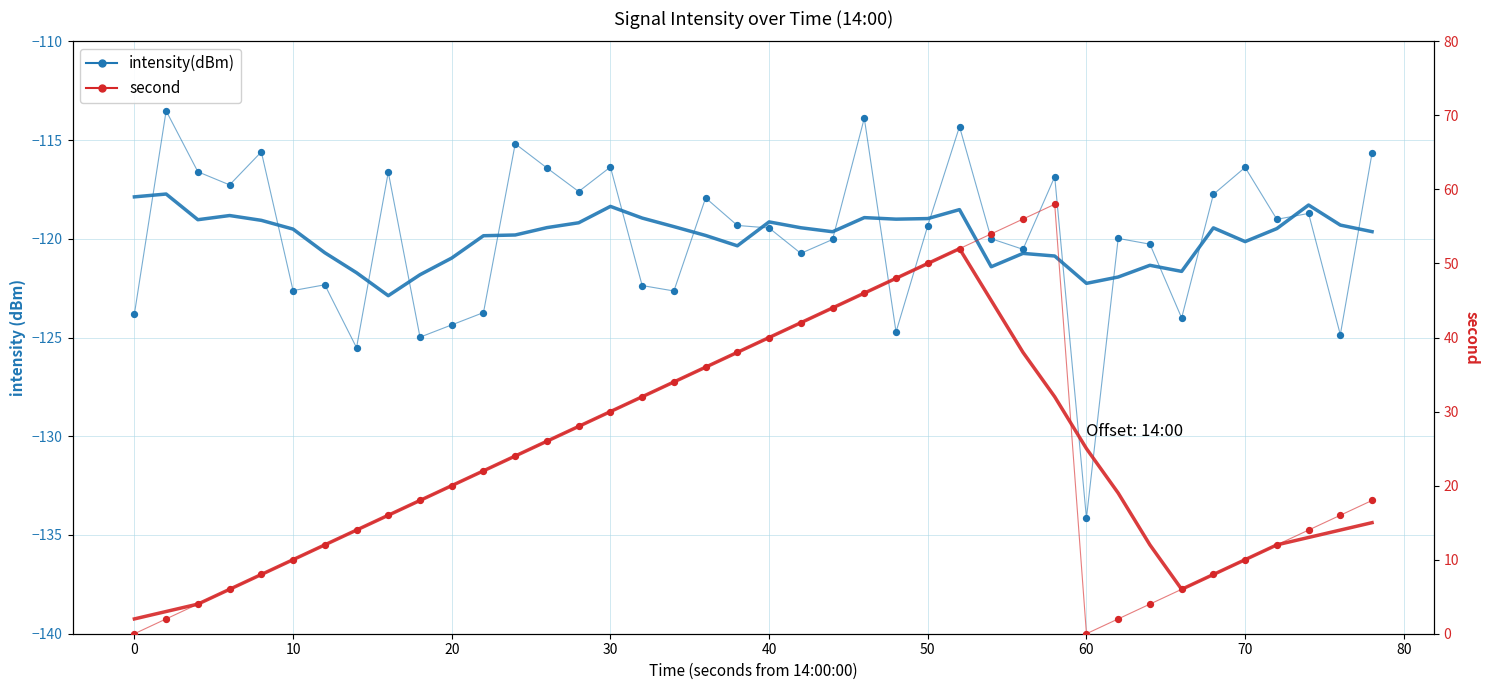

Which series has the largest total across all categories?

second